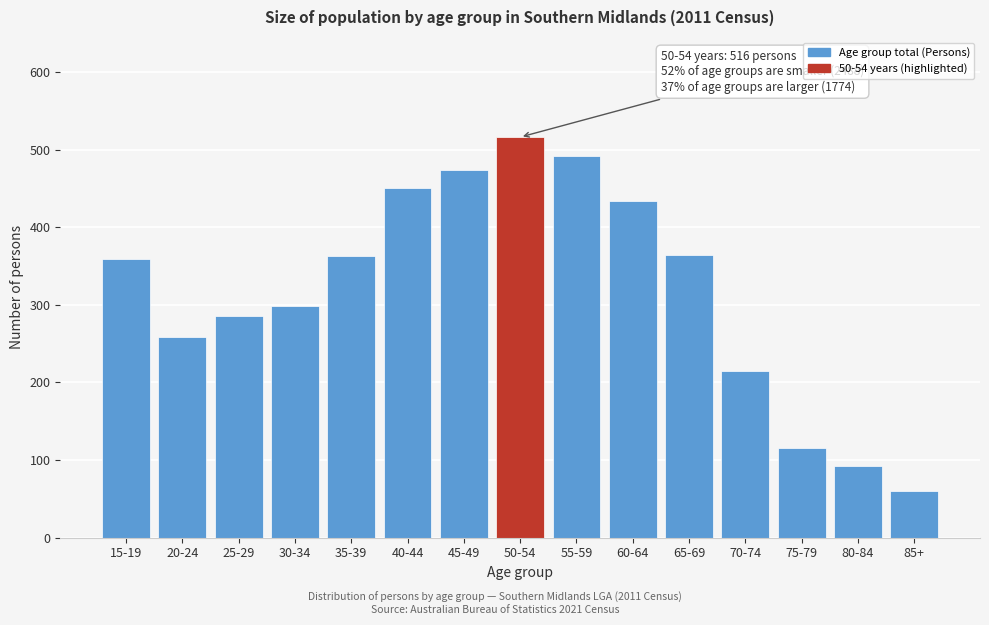

What value does the data have at 20-24?

259